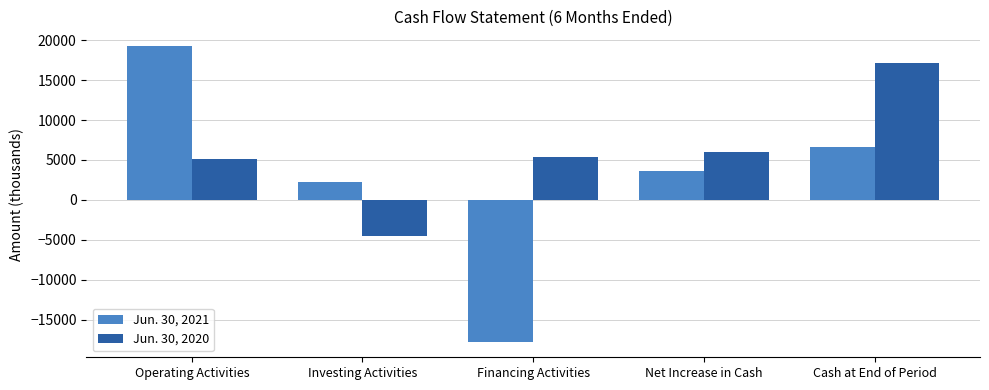

Which series has the largest total across all categories?

Jun. 30, 2020